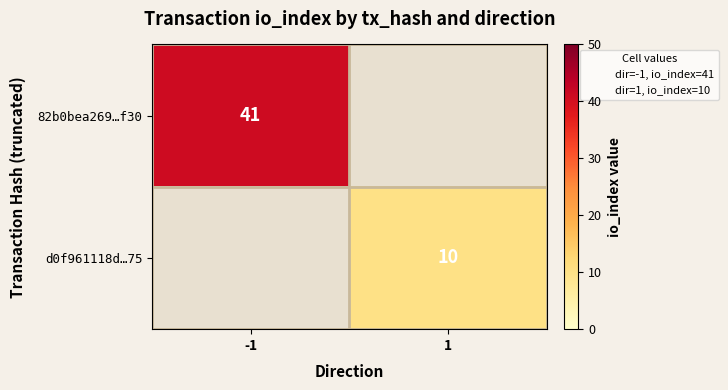

Is the value of 82b0bea269…f30 at -1 greater than the value of d0f961118d…75 at 1?

Yes